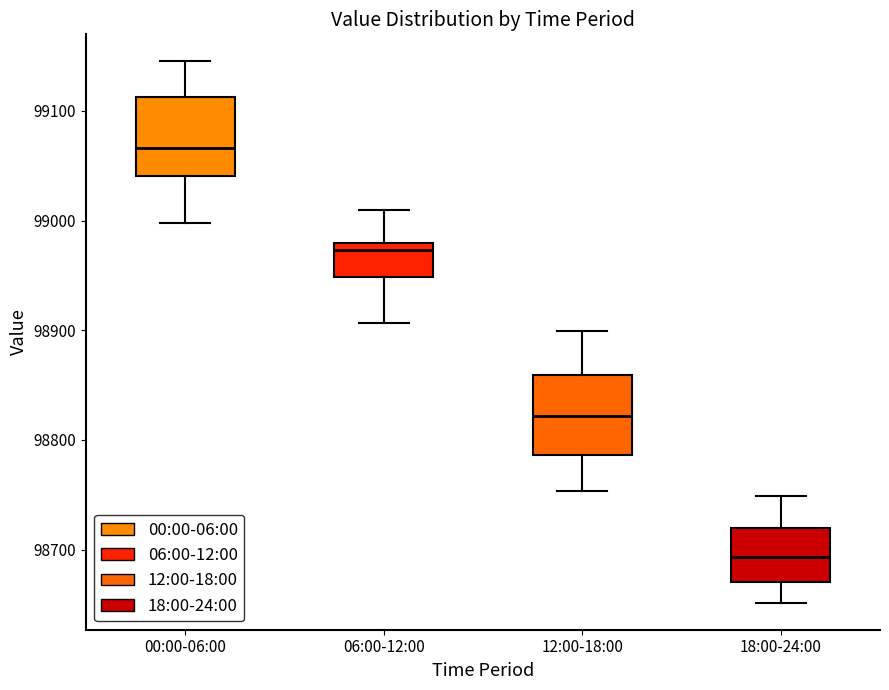

Reading left to right, transcribe this box plot: for each box, give where its median line is, the range the box spans, and where its two whiskers end, as read against the y-axis. The values are not printed on the chart, so give them approximately, as read against the axis.

00:00-06:00: median 99070, box 99040 to 99110, whiskers 99000 to 99150
06:00-12:00: median 98970, box 98950 to 98980, whiskers 98910 to 99010
12:00-18:00: median 98820, box 98790 to 98860, whiskers 98750 to 98900
18:00-24:00: median 98690, box 98670 to 98720, whiskers 98650 to 98750